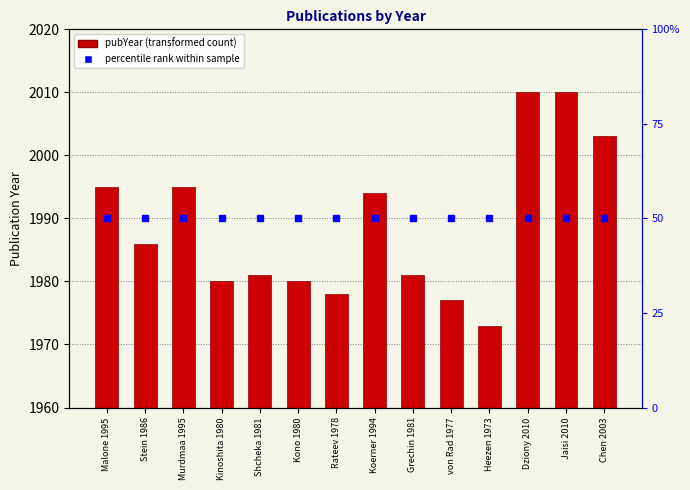

What is the difference between the maximum and second lowest values in the pubYear series?

33